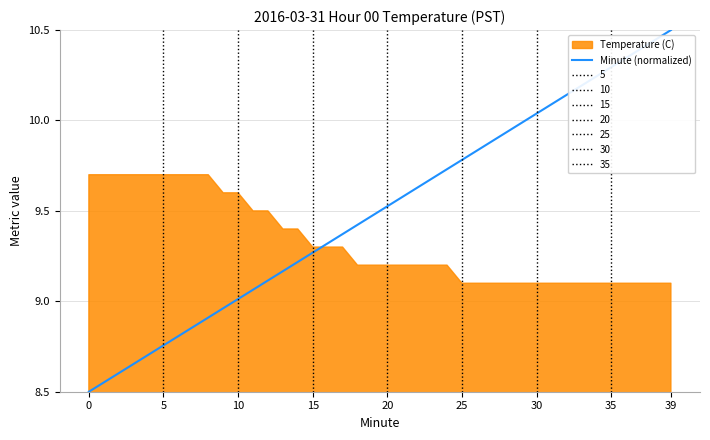

At which category does the chart reach its peak across all series?

39